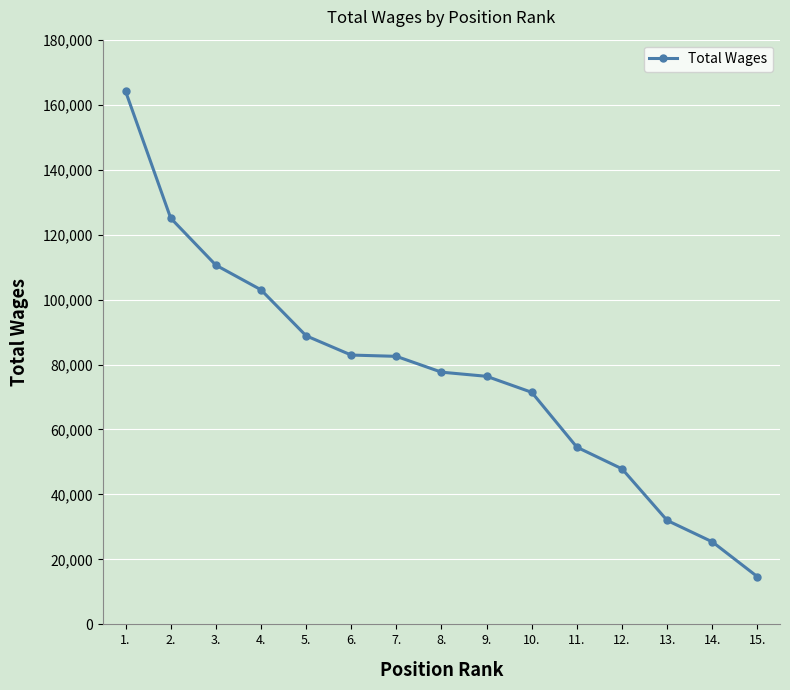

What is the value of the 10th point from the left?

71436